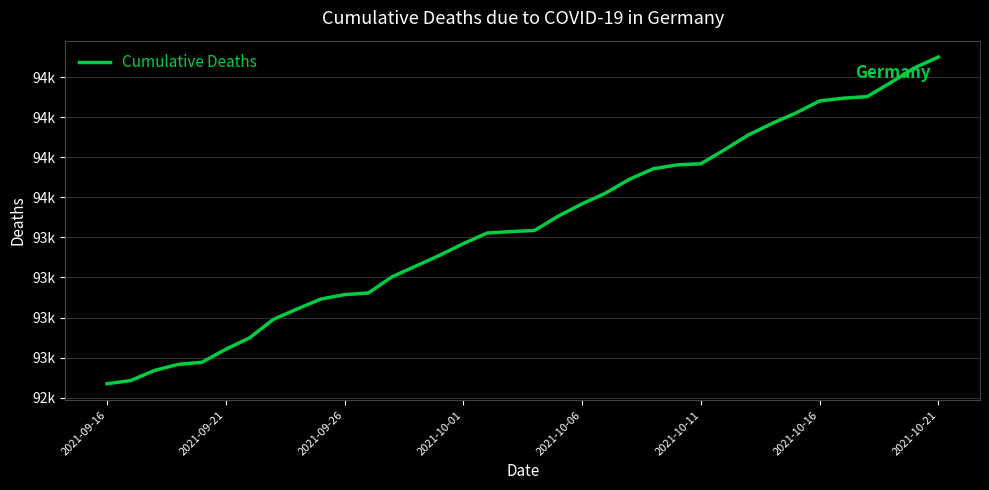

Is this an area chart (filled region under the line)?

No